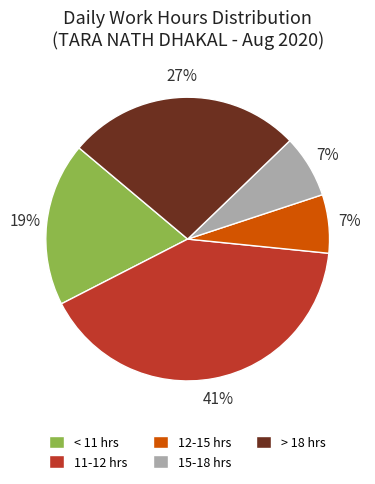

To the nearest percent, what is the difference between the largest and smallest slice percentages?

34%